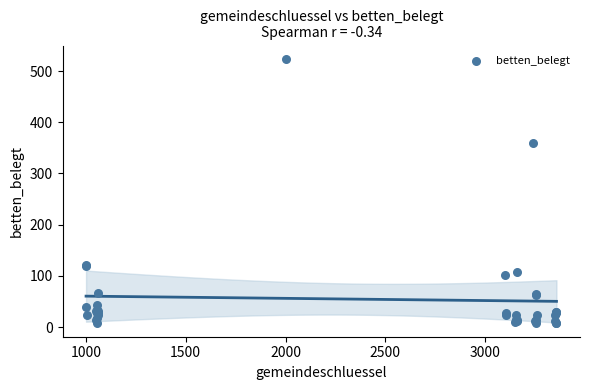

What Y value in the scatter plot is closest to 265?

360